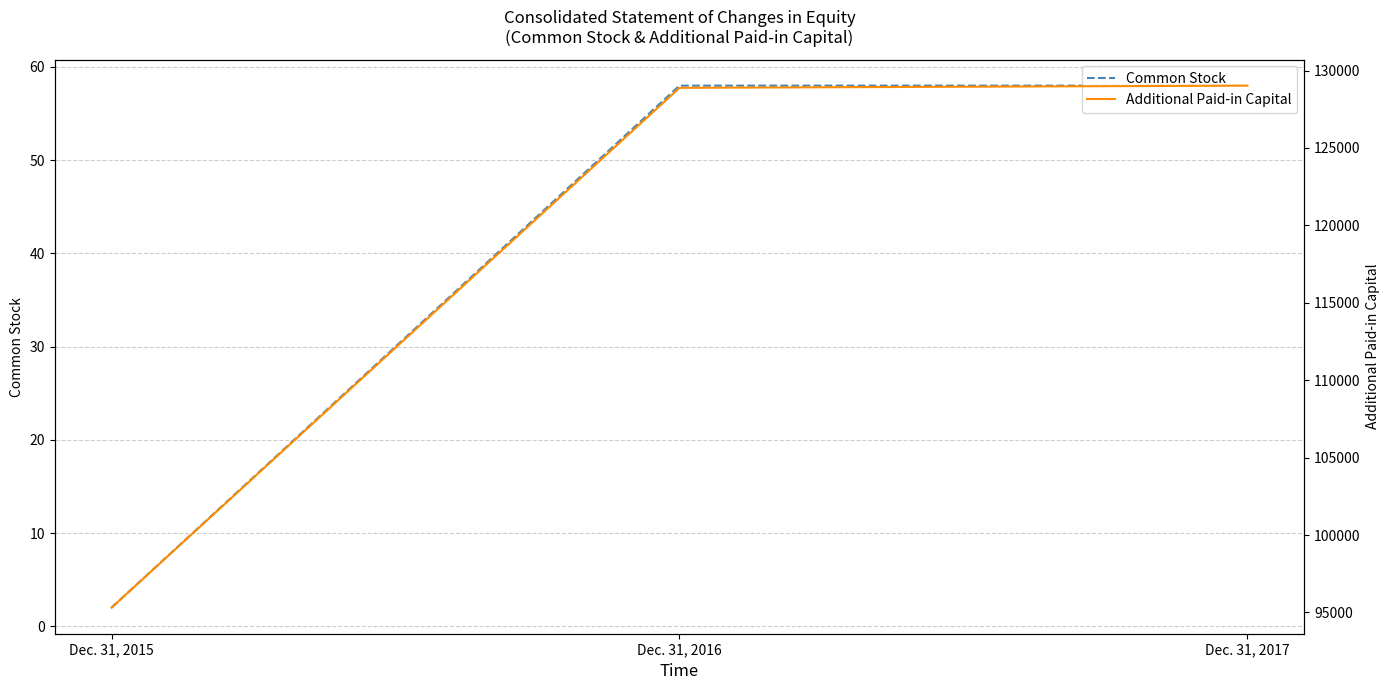

What is the smallest value displayed?

2